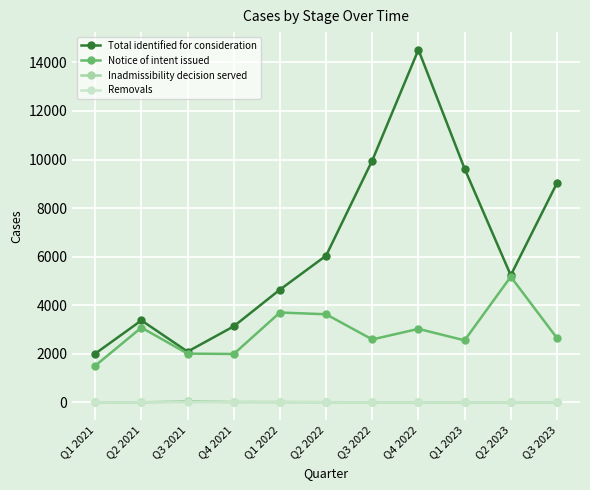

Is the value of Total identified for consideration at Q2 2022 greater than the value of Inadmissibility decision served at Q3 2021?

Yes